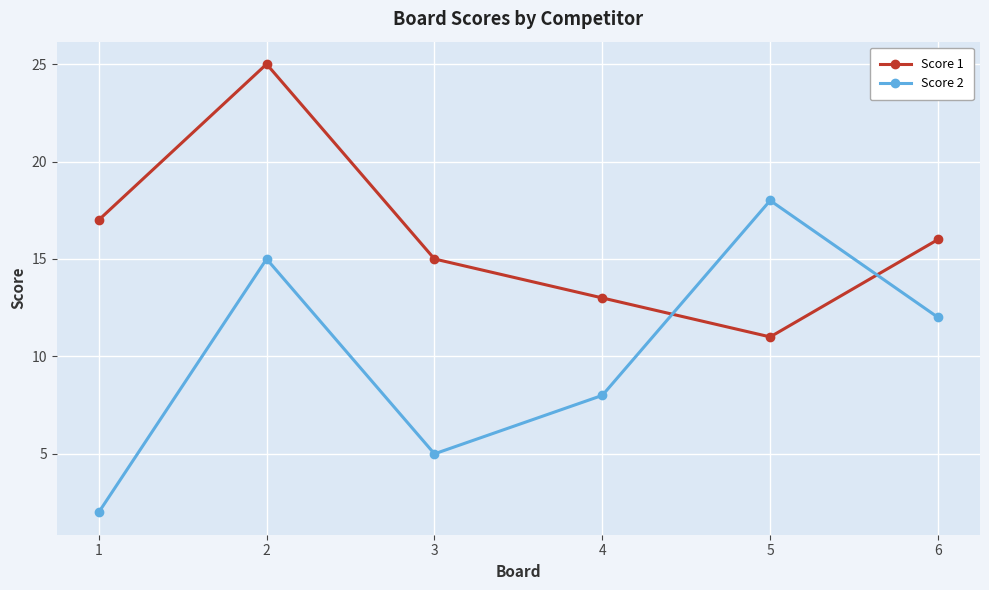

True or false: Score 2 has a value of 27 at 5.

False